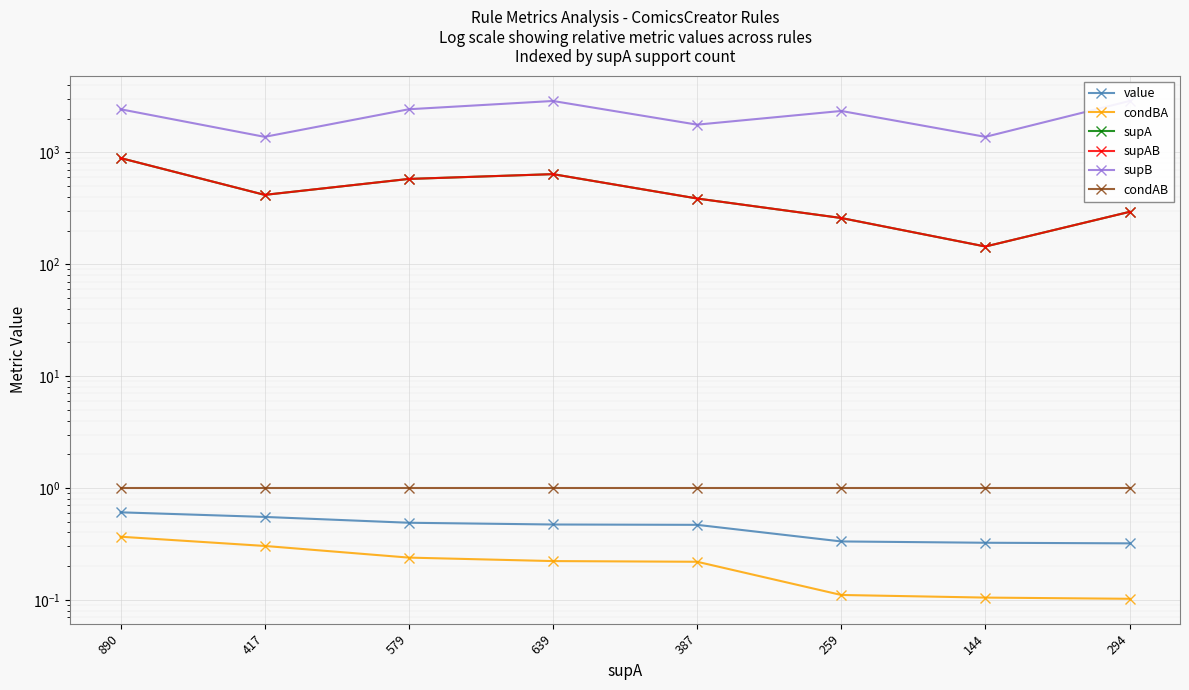

What is the maximum value for supAB?

890.0